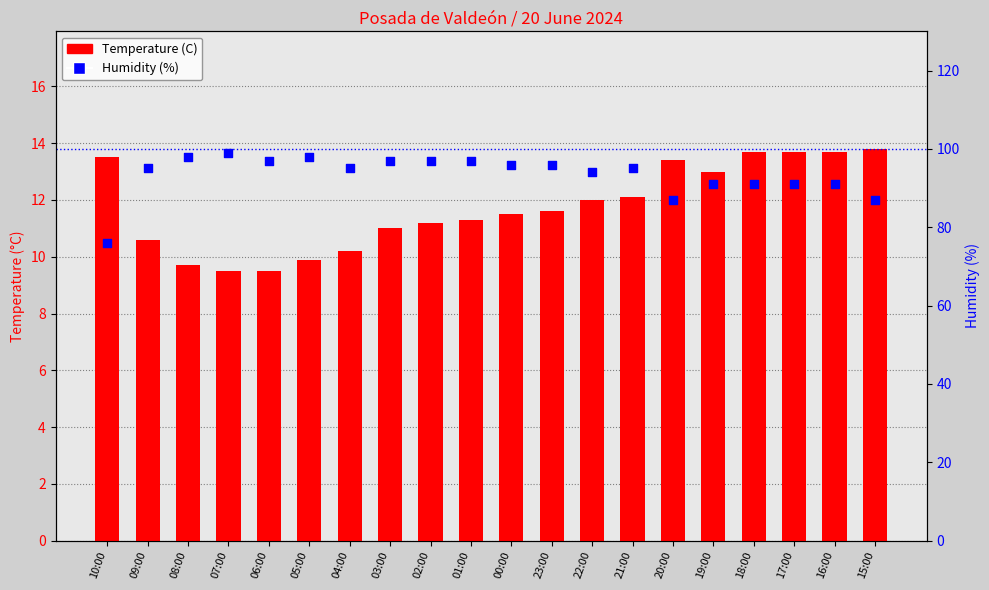

What are all the series names shown in the legend?

Temperature (C), Humidity (%)